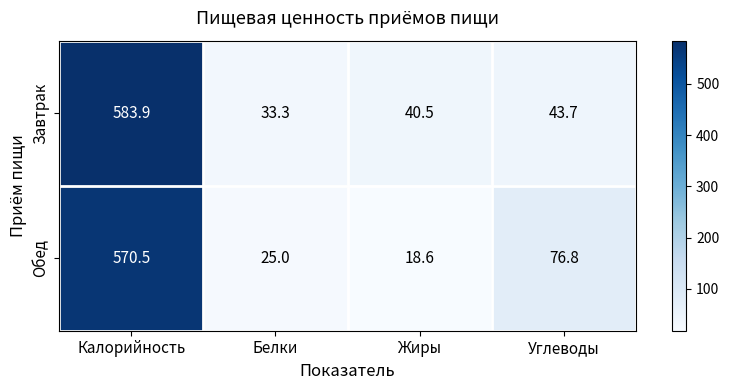

What is the maximum value shown in the chart?

583.9